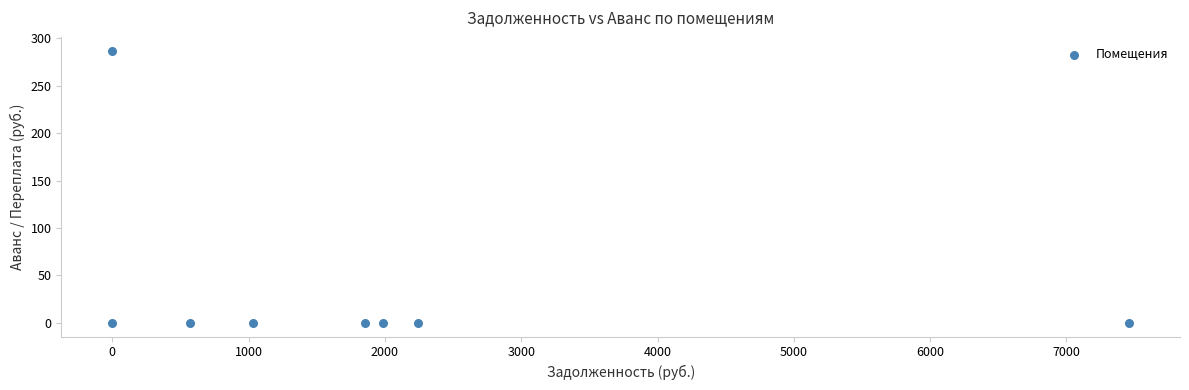

What is the range of X values (max minus min)?

7460.1